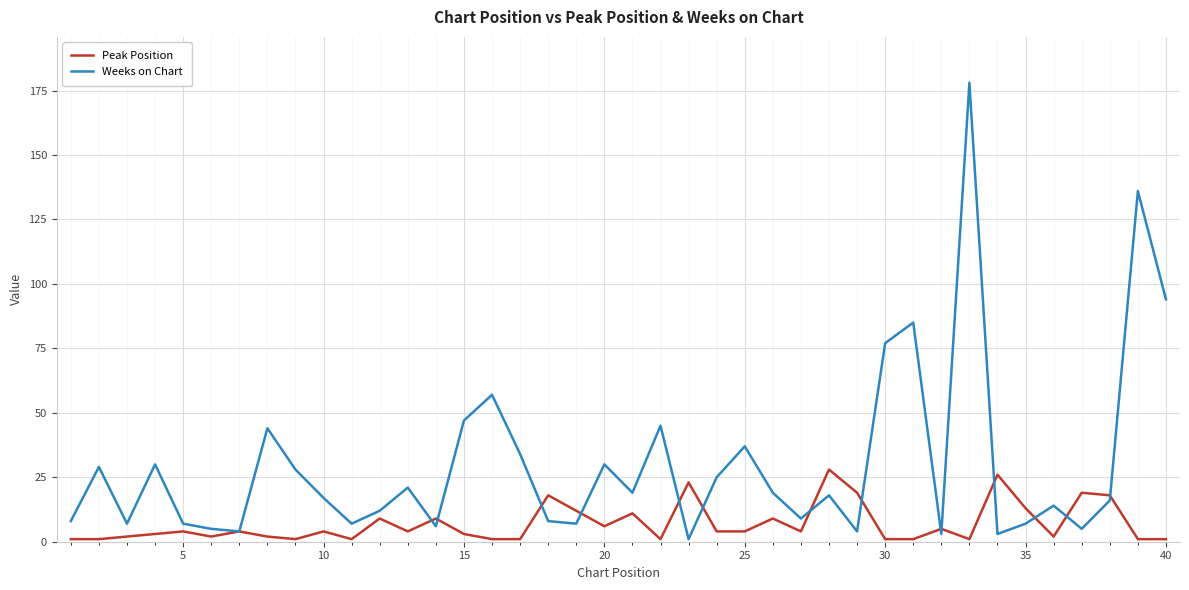

What is the maximum value for Peak Position?

28